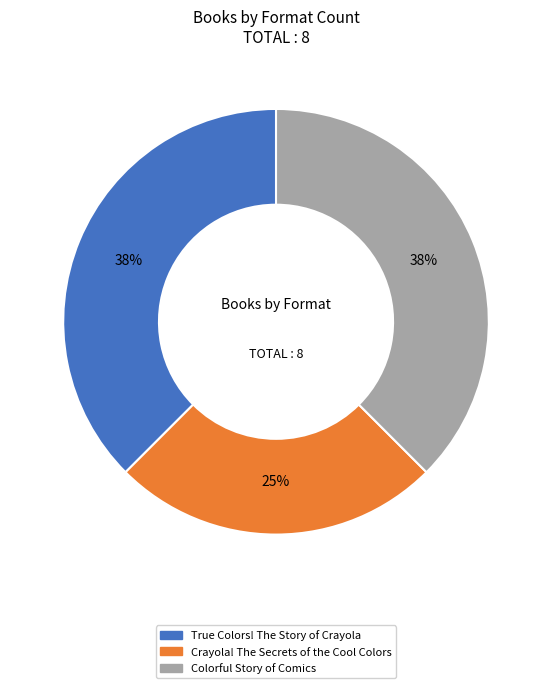

What percentage is the Crayola! The Secrets of the Cool Colors slice, to the nearest percent?

25%